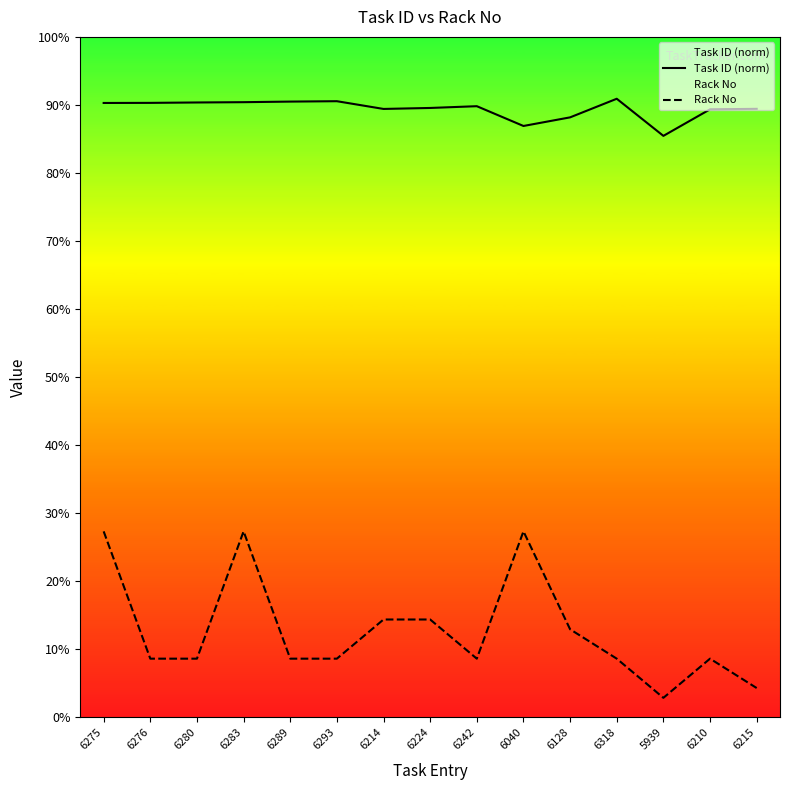

True or false: Task ID (norm) and Rack No intersect in this chart.

False